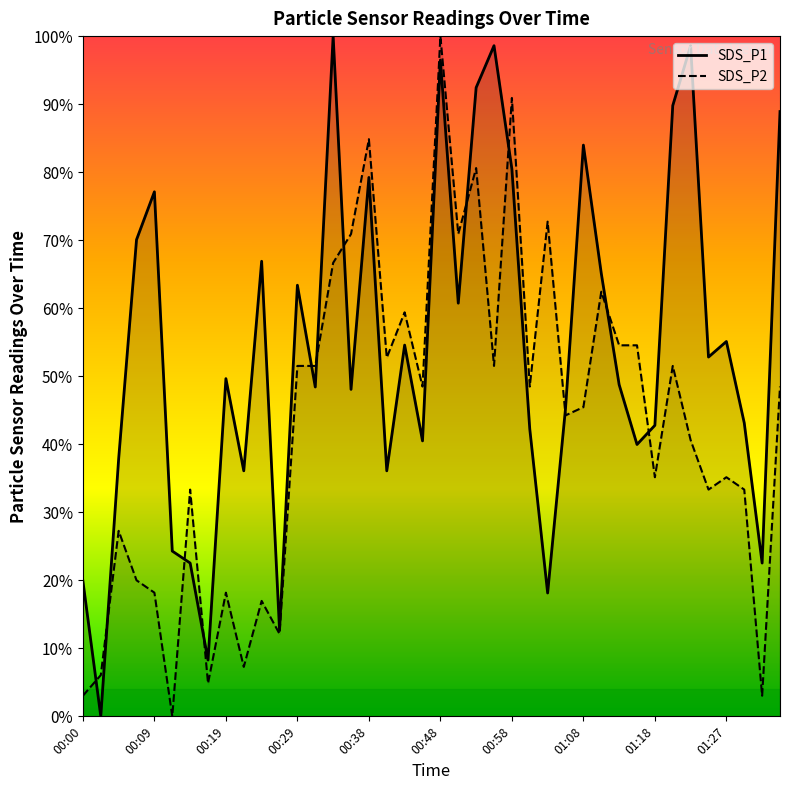

Which series has the largest total across all categories?

SDS_P1